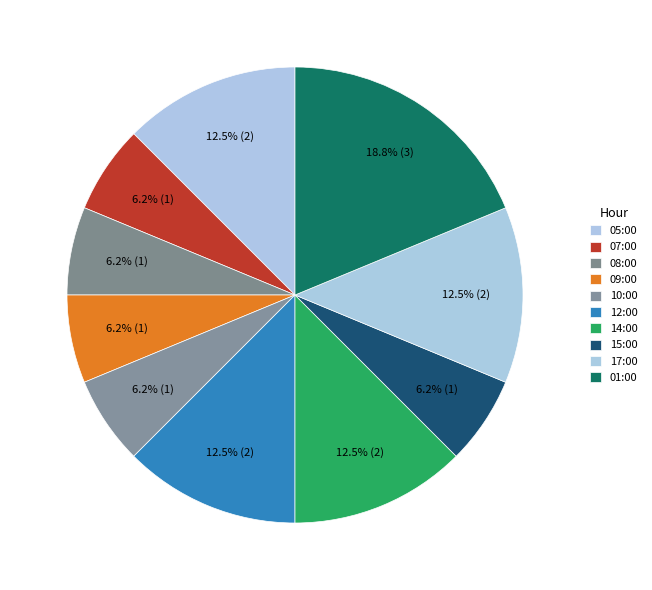

How many slices are in this pie chart?

10